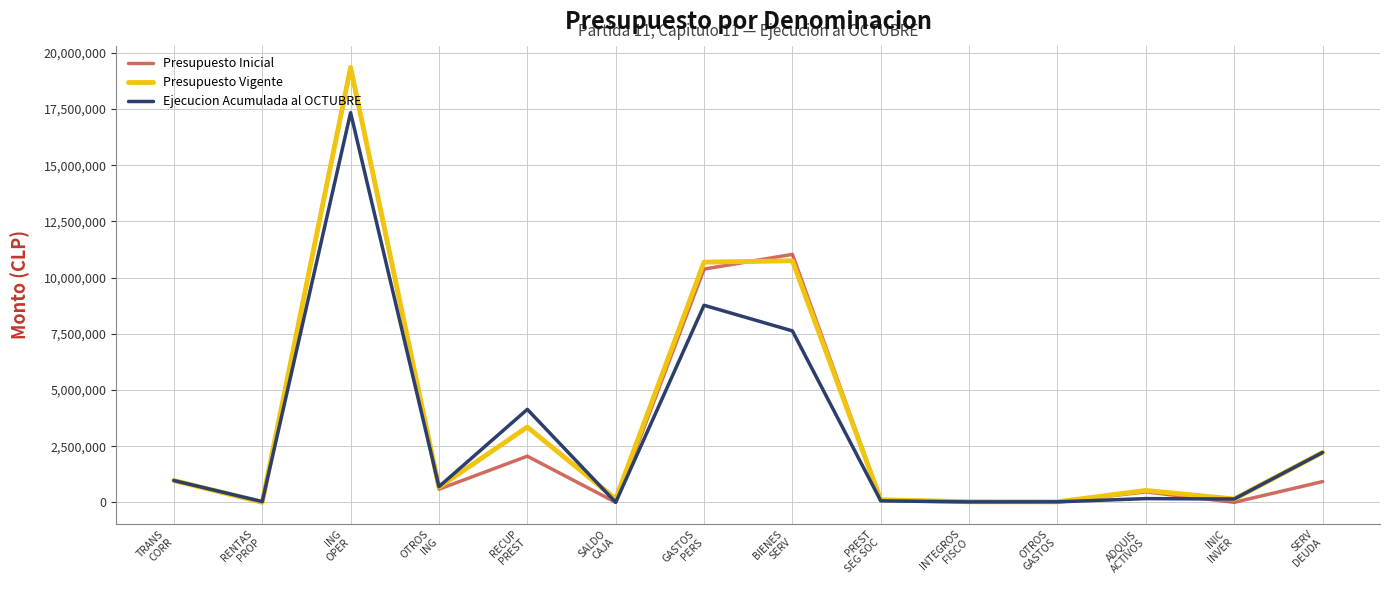

What is the highest value of the Presupuesto Vigente series?

19353892